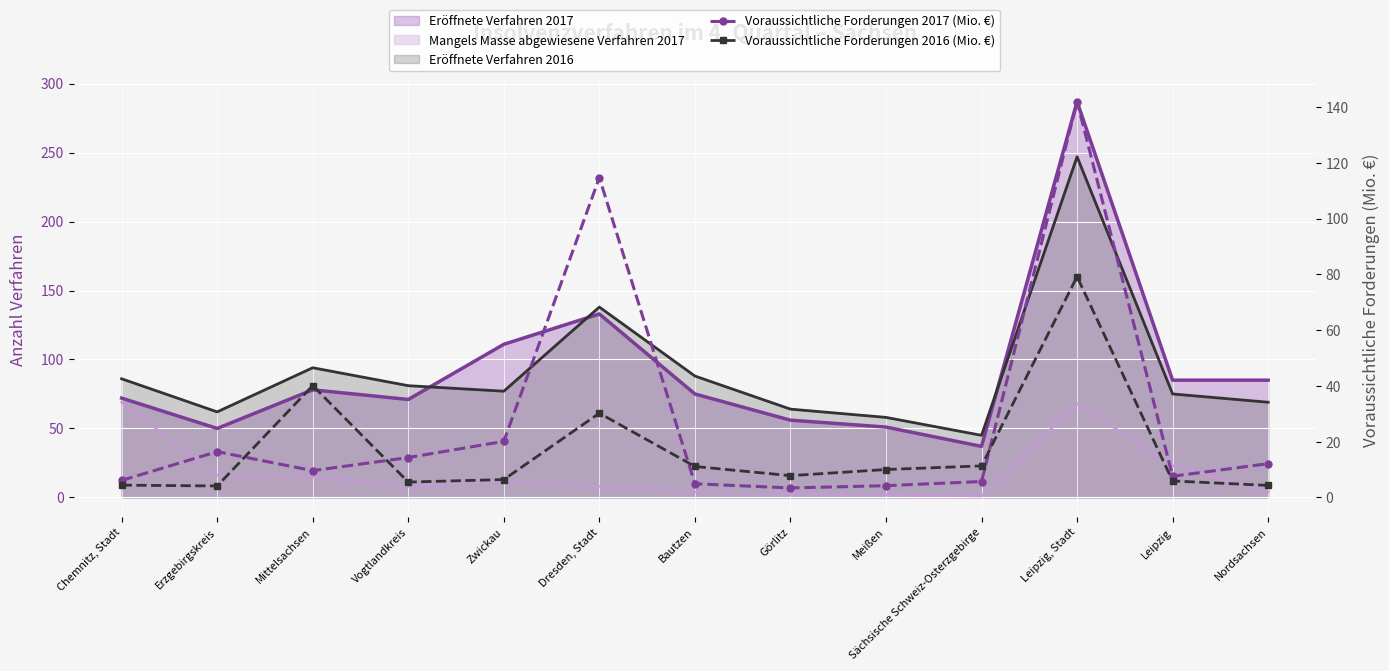

Between which two adjacent categories do Voraussichtliche Forderungen 2017 (Mio. €) and Voraussichtliche Forderungen 2016 (Mio. €) first intersect?

Erzgebirgskreis and Mittelsachsen